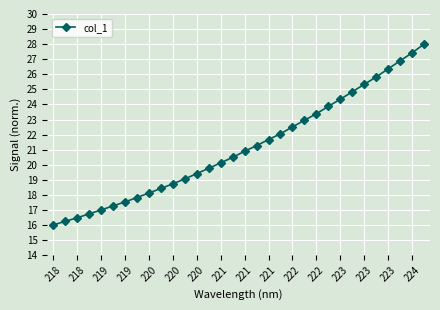

Does the chart display data point markers on the line(s)?

Yes